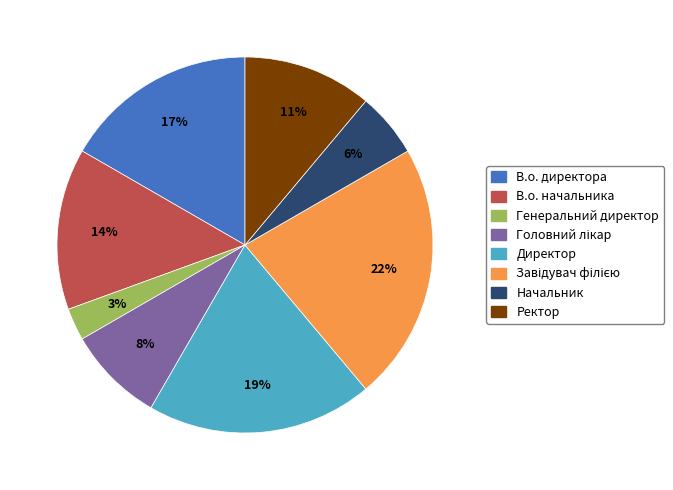

Combined, do Директор and Генеральний директор account for over 50%?

No